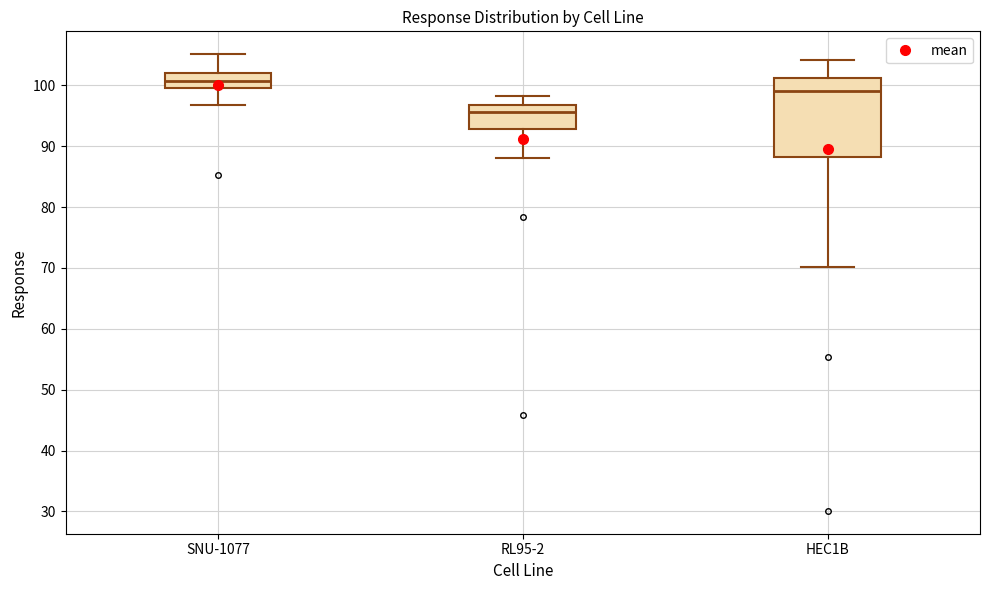

Reading left to right, transcribe this box plot: for each box, give where its median line is, the range the box spans, and where its two whiskers end, as read against the y-axis. The values are not printed on the chart, so give them approximately, as read against the axis.

SNU-1077: median 101, box 100 to 102, whiskers 97 to 105
RL95-2: median 96, box 93 to 97, whiskers 88 to 98
HEC1B: median 99, box 88 to 101, whiskers 70 to 104